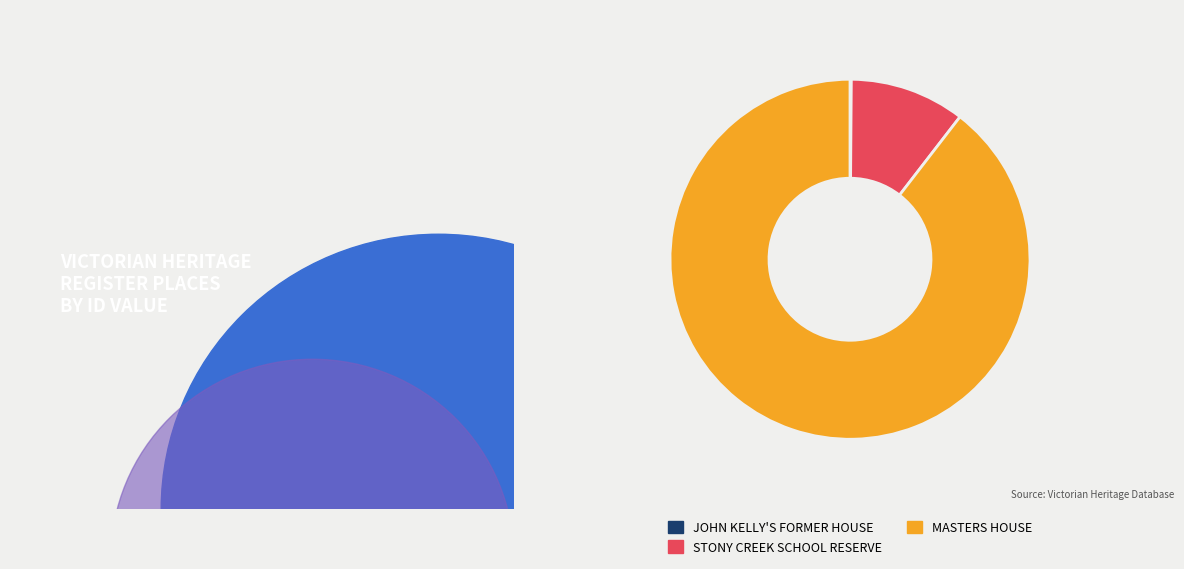

The MASTERS HOUSE slice represents 90% of the pie. True or false?

True